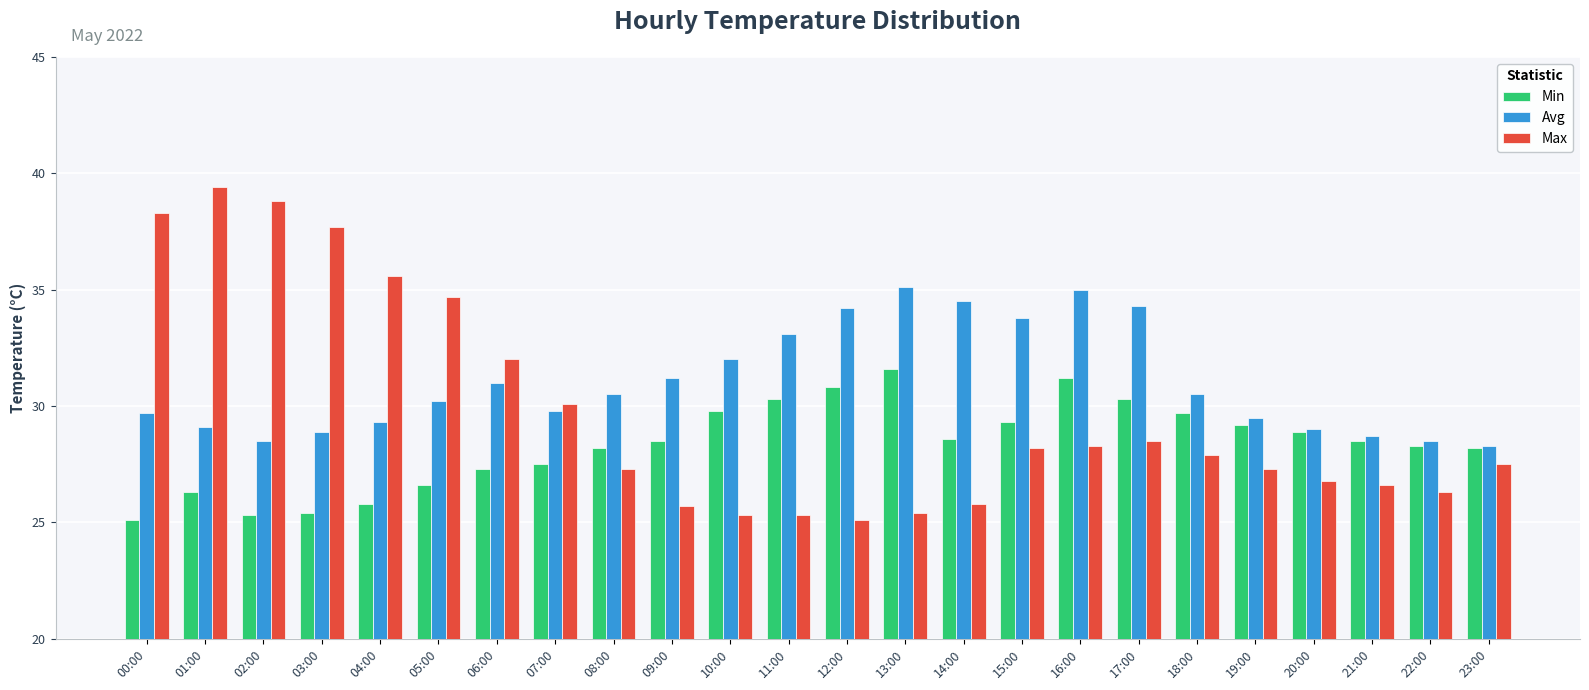

What are all the series names shown in the legend?

Min, Avg, Max